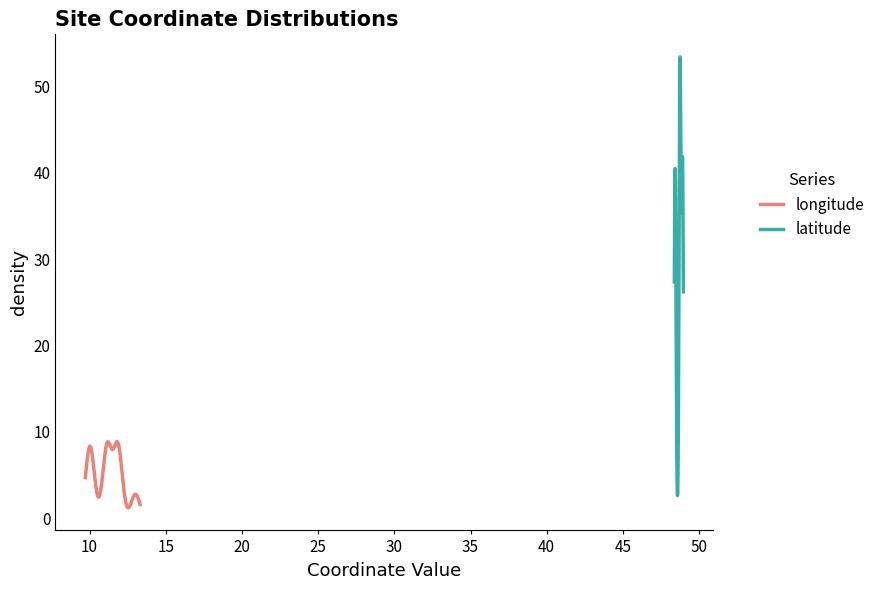

Reading left to right, extract all data points from this chart.

longitude: 0=10.0	1=10.0	2=10.0	3=10.0	4=10.0	5=10.1	6=11.1	7=11.2	8=11.2	9=11.2	10=11.2	11=11.1	12=11.9	13=11.9	14=11.9	15=11.9	16=11.8	17=11.8	18=13.0	19=13.0
latitude: 0=48.4	1=48.4	2=48.4	3=48.4	4=48.4	5=48.4	6=48.7	7=48.7	8=48.7	9=48.7	10=48.7	11=48.7	12=48.9	13=48.9	14=48.9	15=48.9	16=48.9	17=48.9	18=48.8	19=48.8